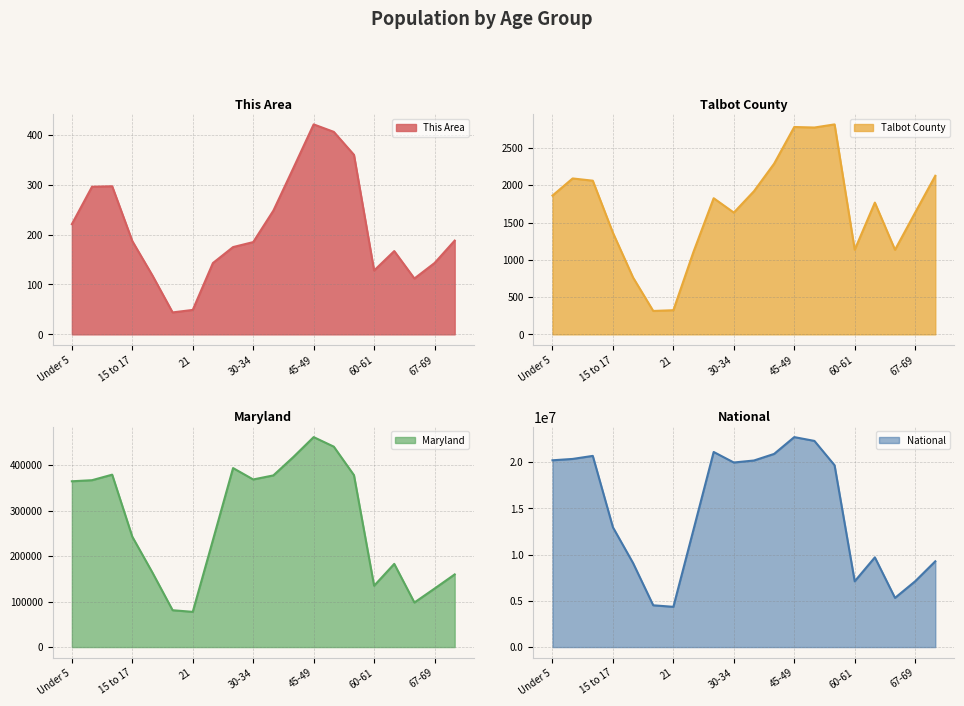

At which label does Talbot County reach its minimum?

20